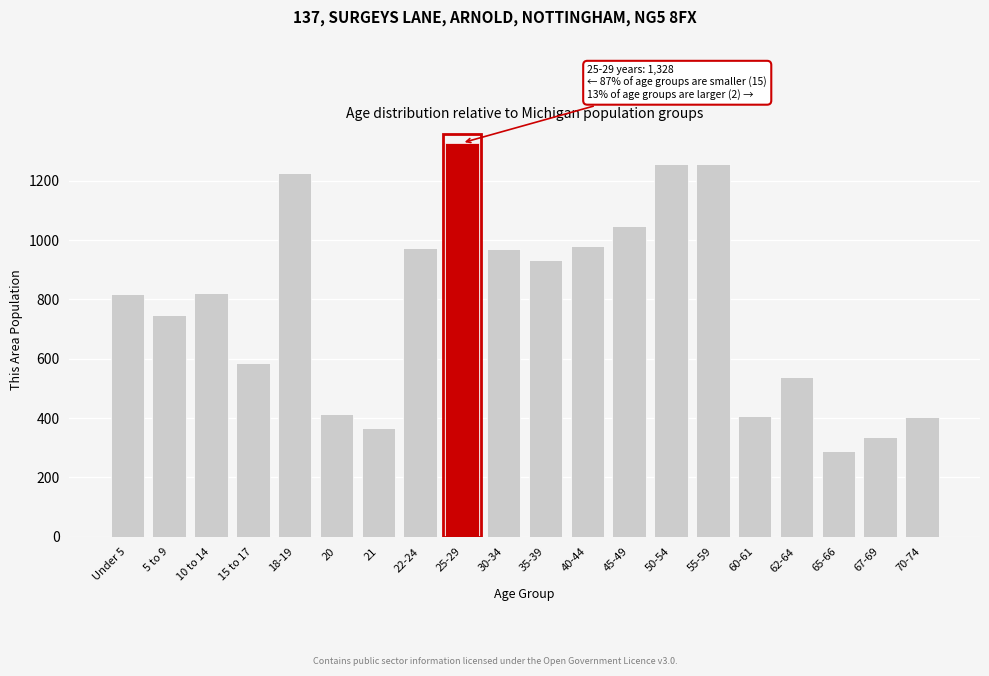

What is the difference between the maximum and minimum values?

1040